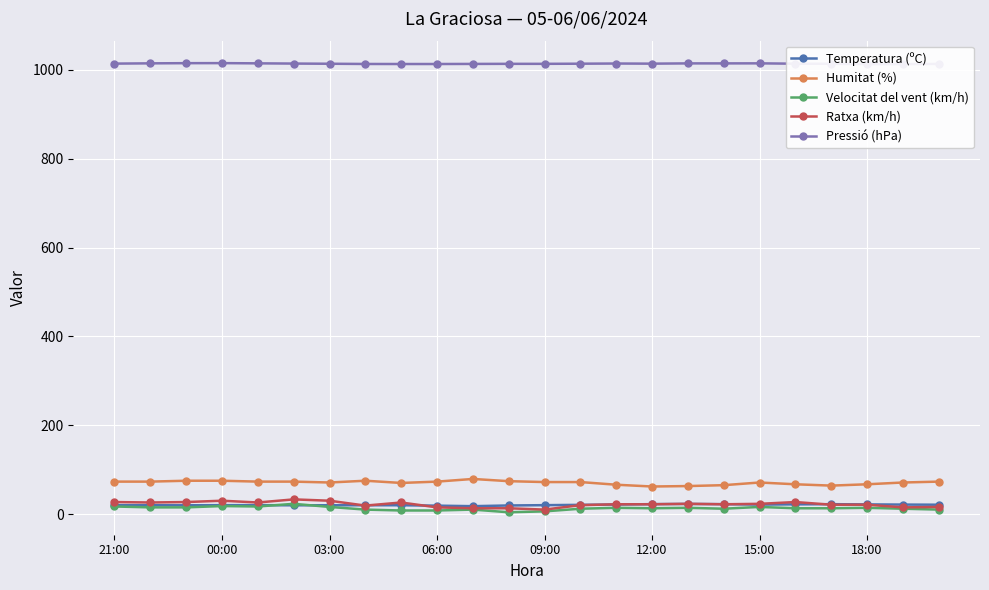

True or false: Velocitat del vent (km/h) has a value of 15.1 at 23.

False